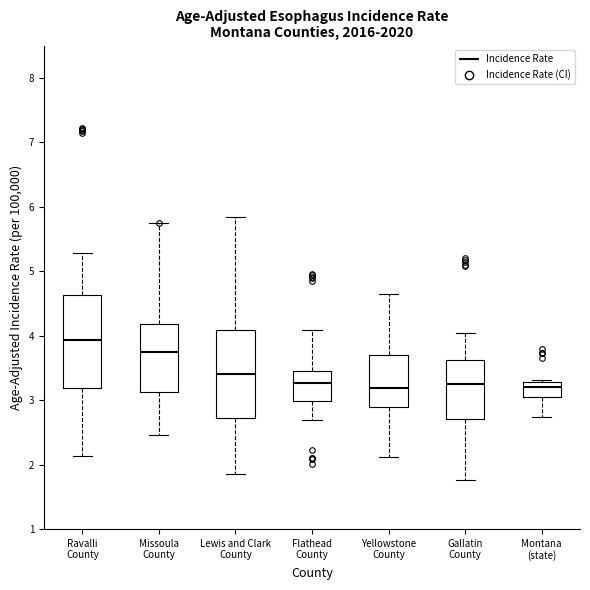

Where does the upper whisker of the box for Ravalli County end on the y-axis? The values are not printed on the chart, so give them approximately, as read against the axis.

5.3